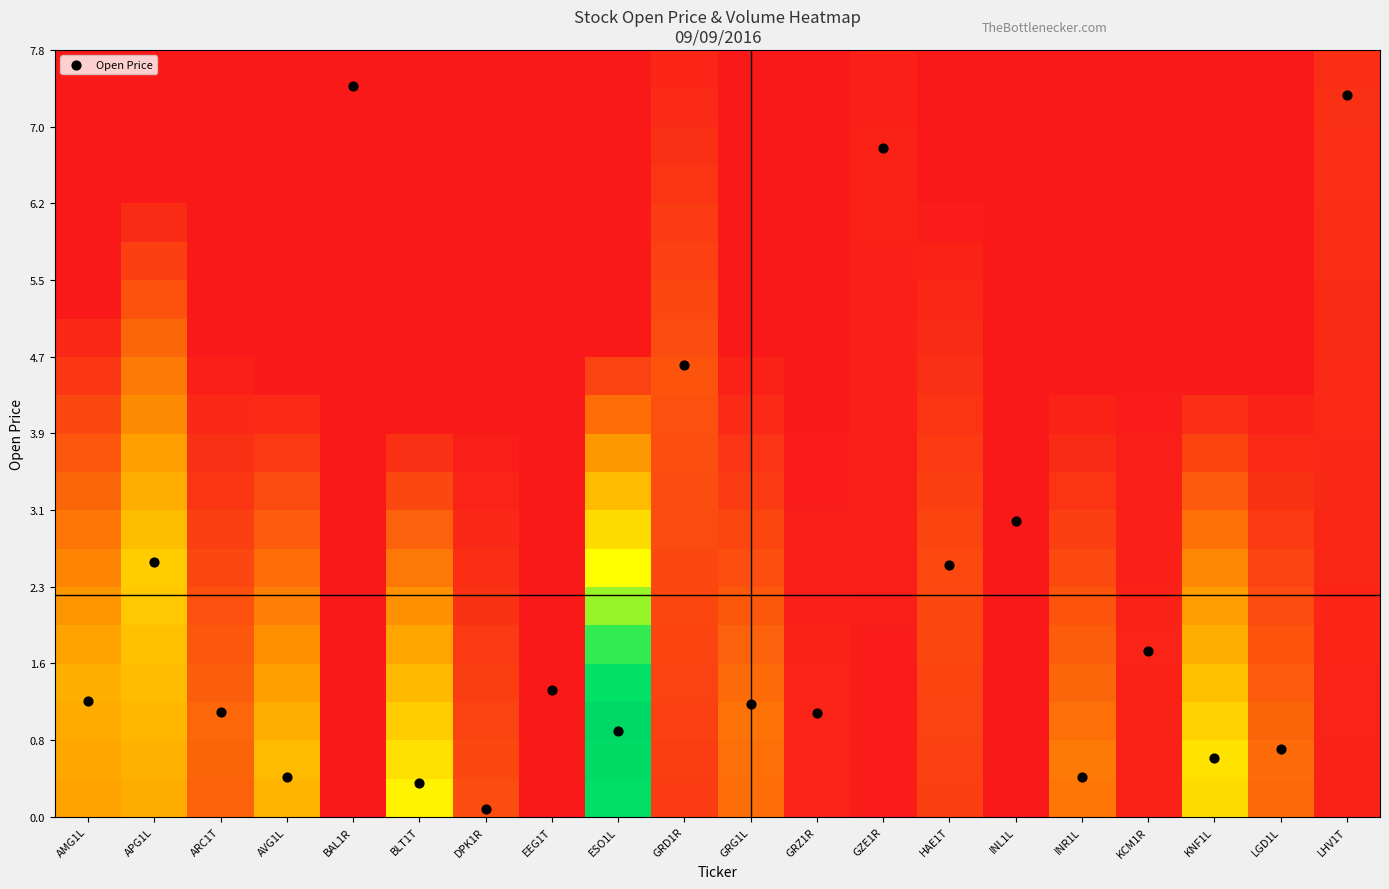

What is the total value across all series at BAL1R?

7.4